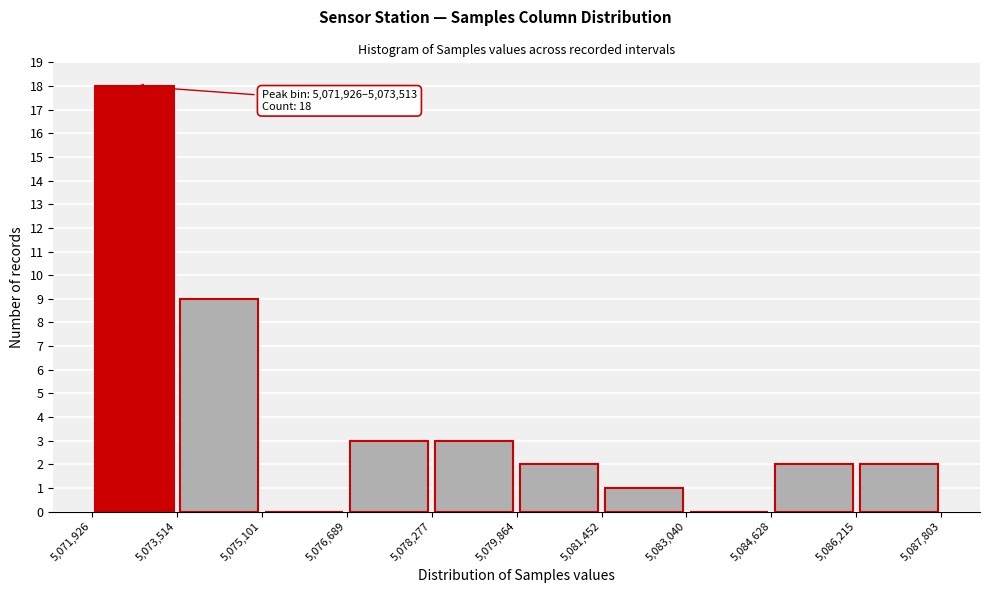

Which range on the x-axis has the tallest bar?

5,071,926 to 5,073,514